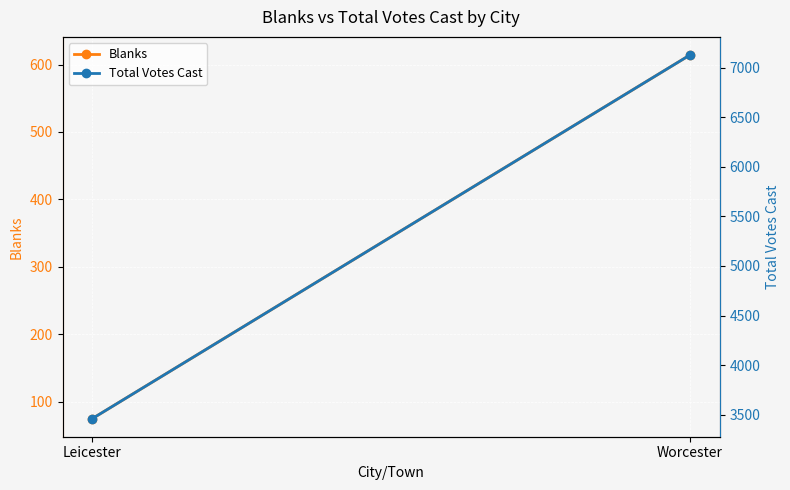

List the series in order of their peak value, lowest first.

Blanks, Total Votes Cast